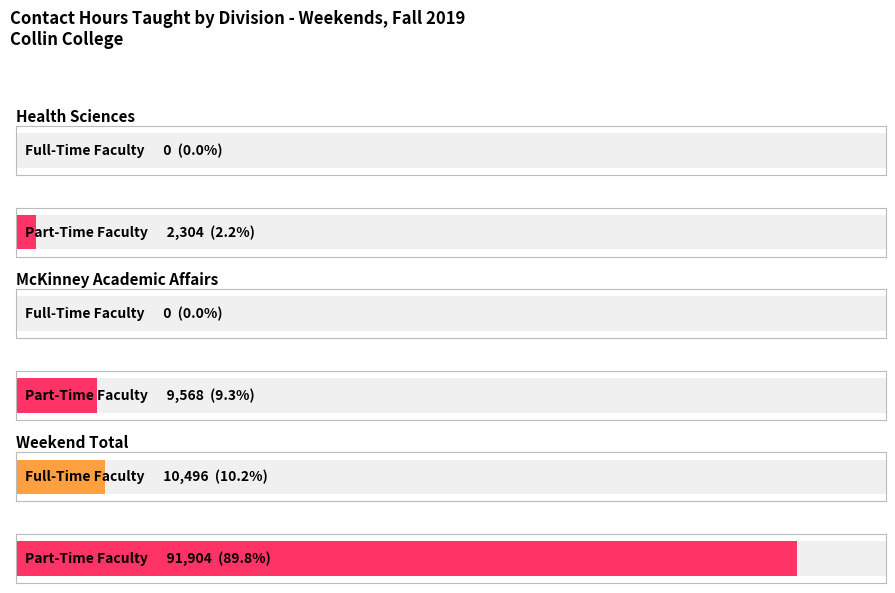

Where is Part-Time Faculty nearest to the value 45952?

McKinney Academic Affairs